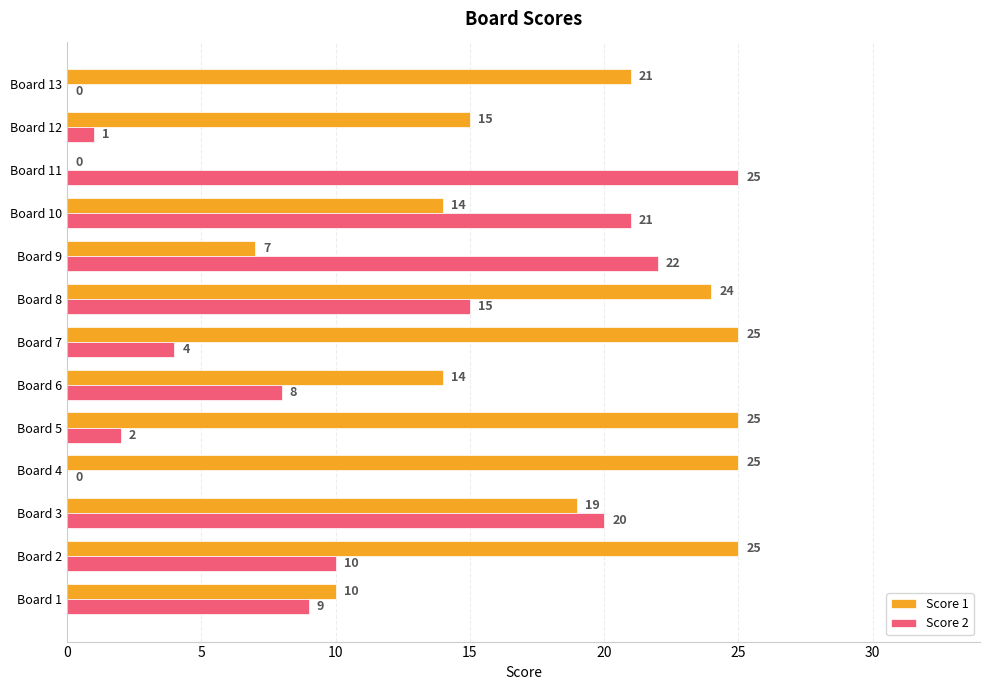

What is the average value of the Score 2 series?

11